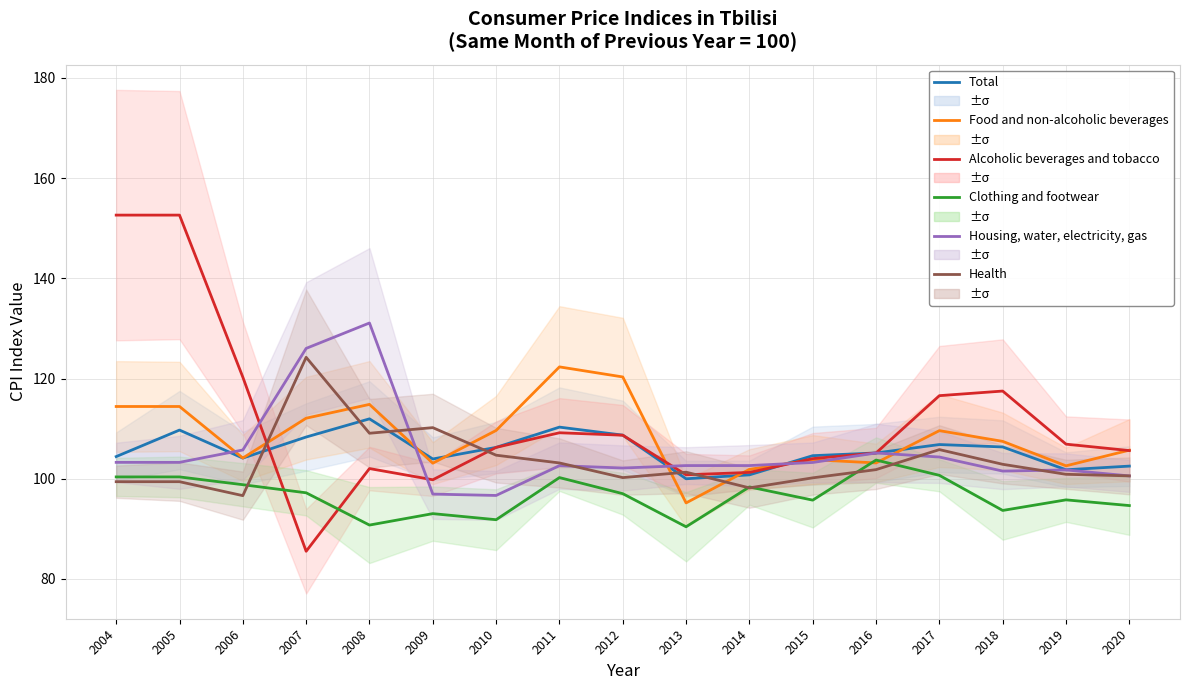

Reading left to right, extract all data points from this chart.

Total: 104.4	109.7	104.1	108.3	112.0	103.9	106.3	110.3	108.7	100.0	100.8	104.6	105.1	106.8	106.3	101.8	102.5
Food and non-alcoholic beverages: 114.4	114.4	104.1	112.1	114.8	103.1	109.6	122.3	120.3	95.2	101.9	103.8	103.2	109.6	107.5	102.6	105.7
Alcoholic beverages and tobacco: 152.6	152.6	120.3	85.5	102.0	99.8	106.3	109.2	108.7	100.8	101.3	104.0	105.1	116.6	117.5	106.9	105.6
Clothing and footwear: 100.4	100.4	98.8	97.2	90.8	93.0	91.8	100.2	97.0	90.4	98.4	95.7	103.7	100.7	93.7	95.8	94.6
Housing, water, electricity, gas: 103.3	103.3	105.7	126.0	131.1	96.9	96.7	102.6	102.1	102.6	102.6	103.3	105.1	104.3	101.5	101.8	100.6
Health: 99.4	99.4	96.6	124.2	109.1	110.2	104.7	103.2	100.2	101.3	98.2	100.2	101.8	105.8	102.9	100.9	100.6